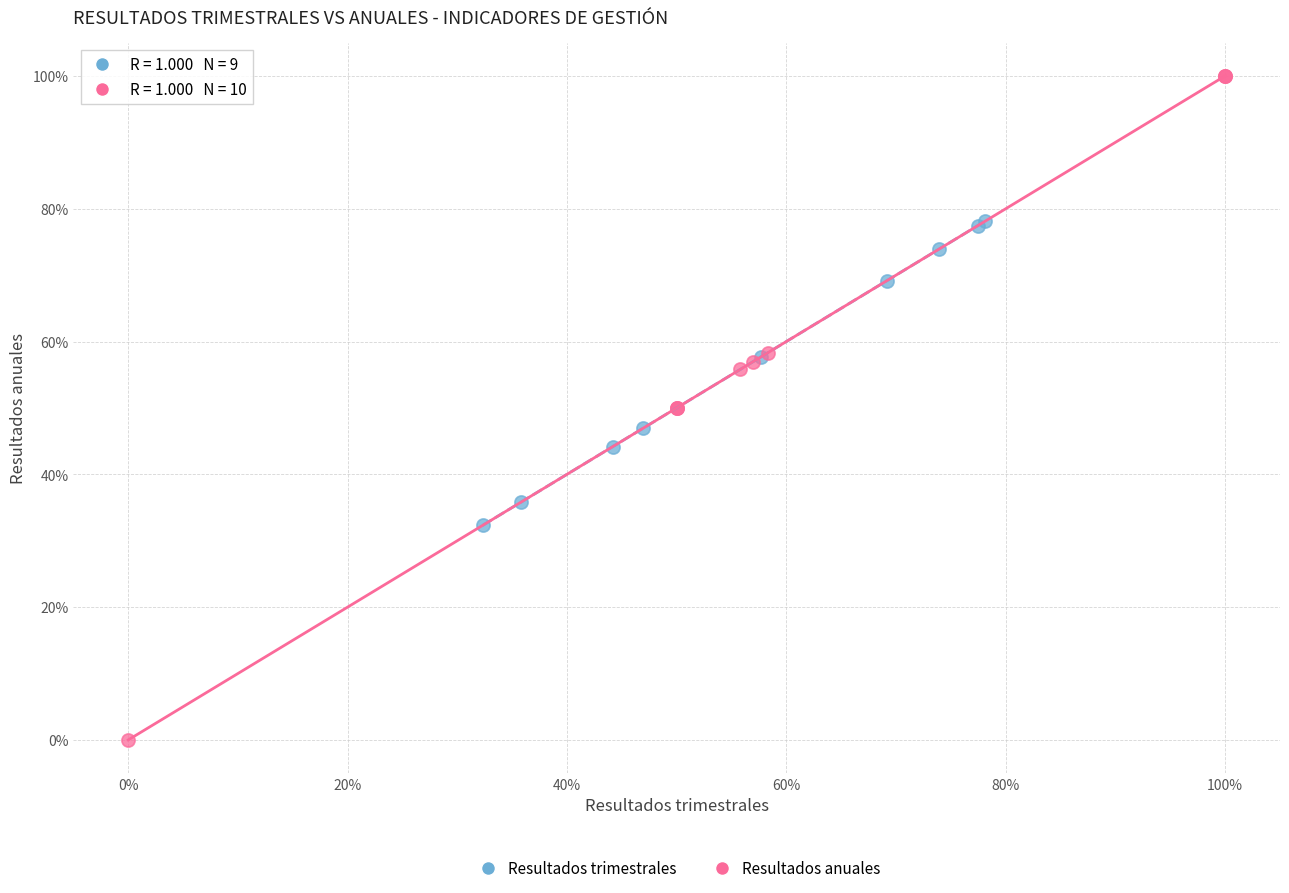

Which series reaches the maximum Y coordinate?

Resultados anuales